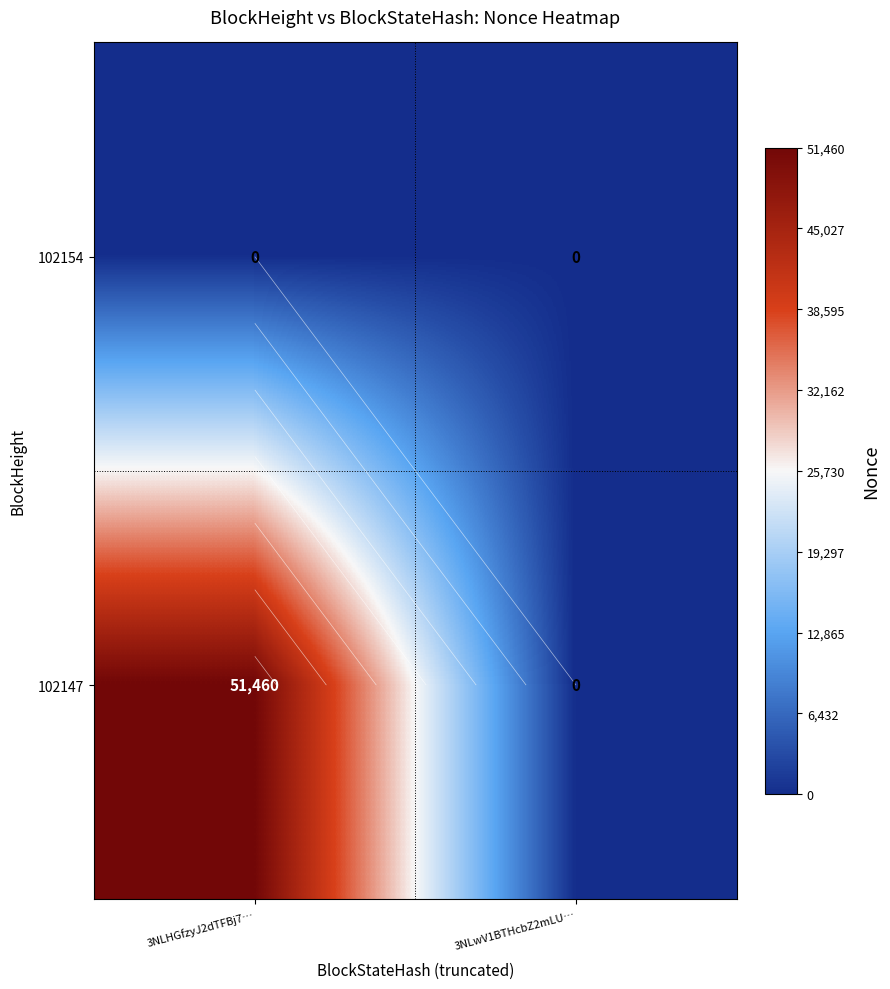

What is the maximum value shown in the chart?

51460